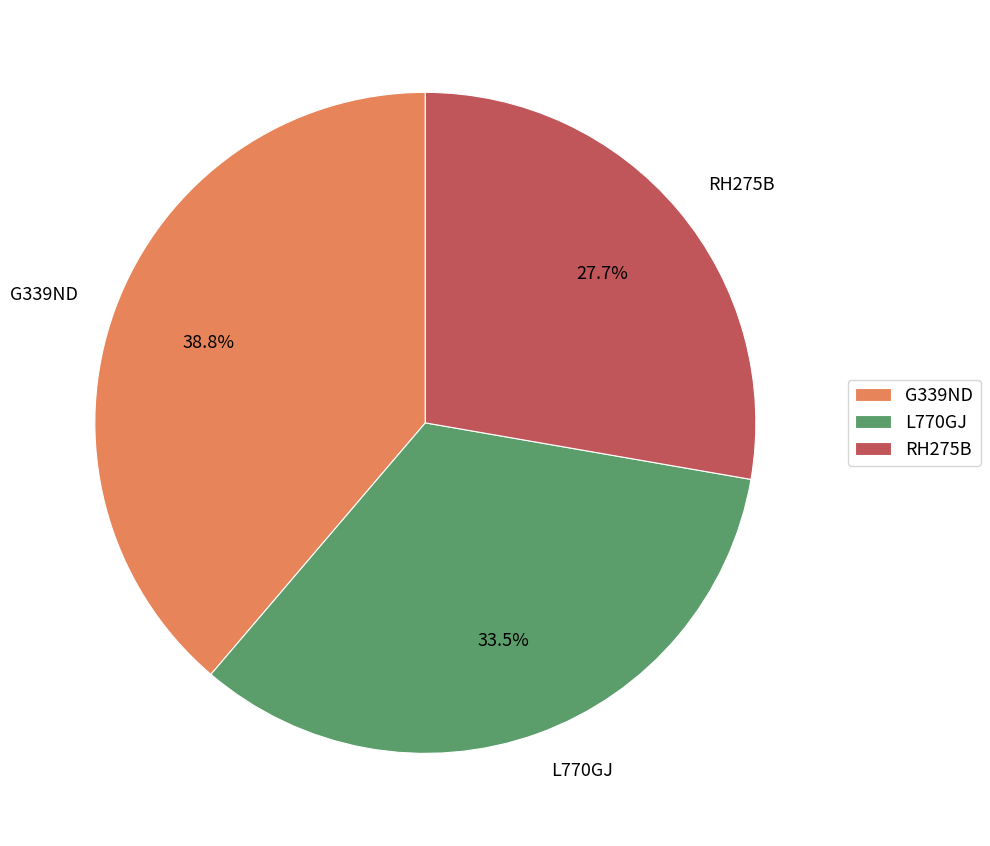

Do L770GJ and RH275B together represent more than half of the pie?

Yes